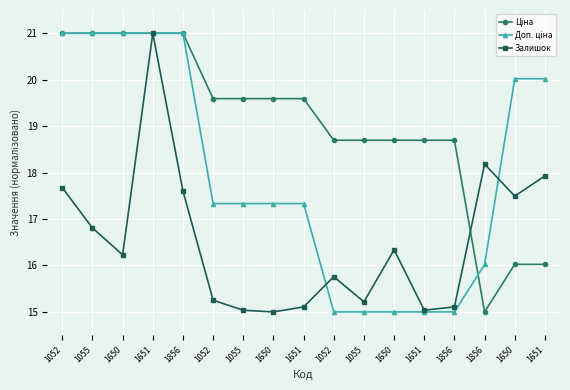

What is the difference between the maximum and minimum values in the Ціна series?

6.0